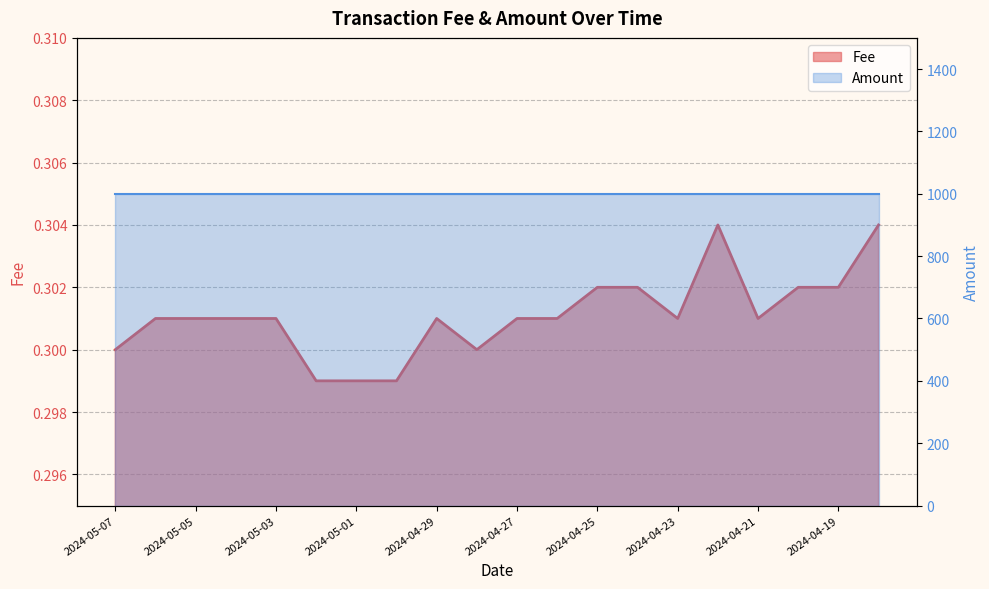

What is the greatest value displayed?

0.3